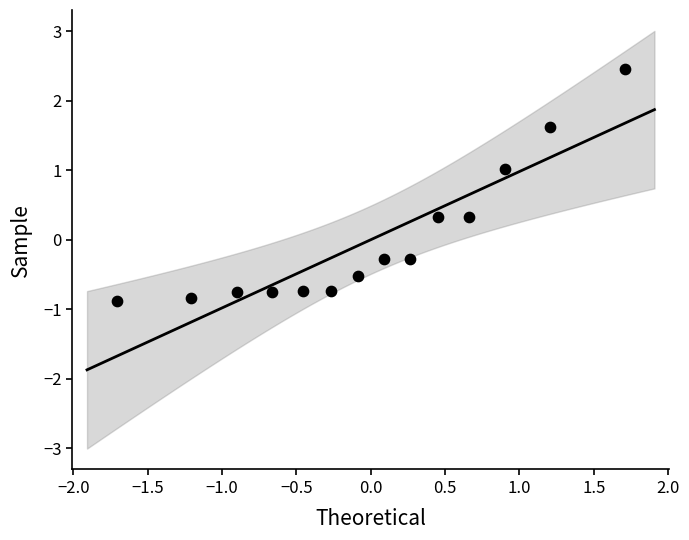

What is the range of X values (max minus min)?

3.4